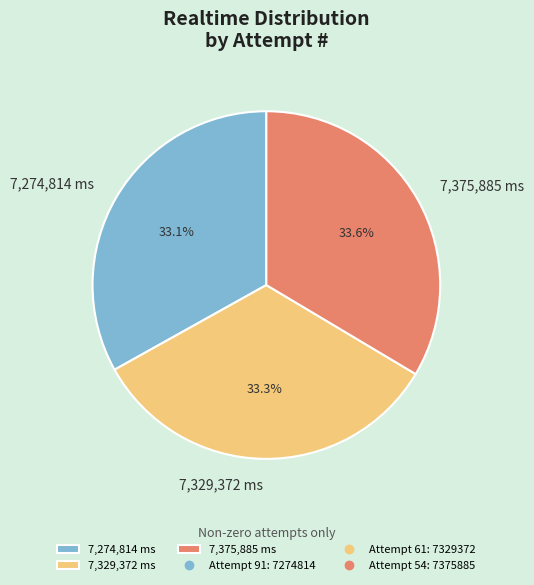

Count the number of slices in the pie.

3